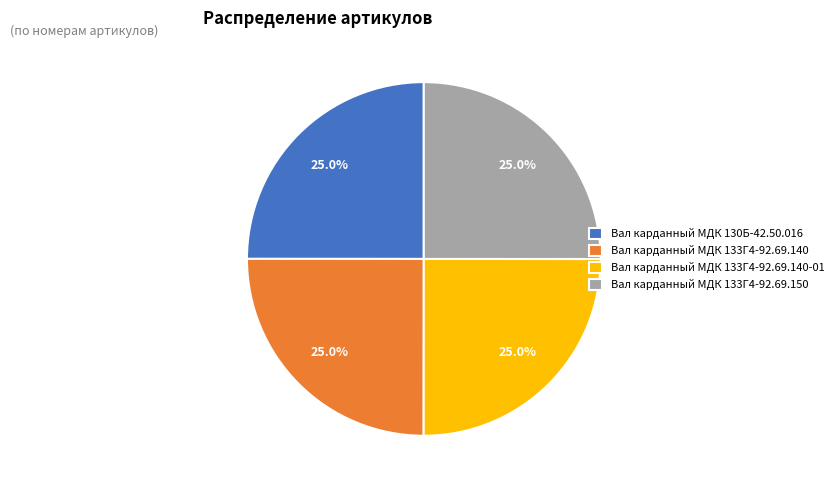

Approximately how many times larger is the value at Вал карданный МДК 133Г4-92.69.150 compared to Вал карданный МДК 133Г4-92.69.140?

1.0